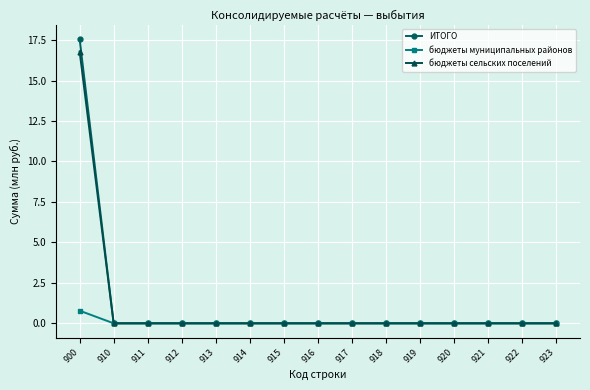

List the series in order of their peak value, lowest first.

бюджеты муниципальных районов, бюджеты сельских поселений, ИТОГО